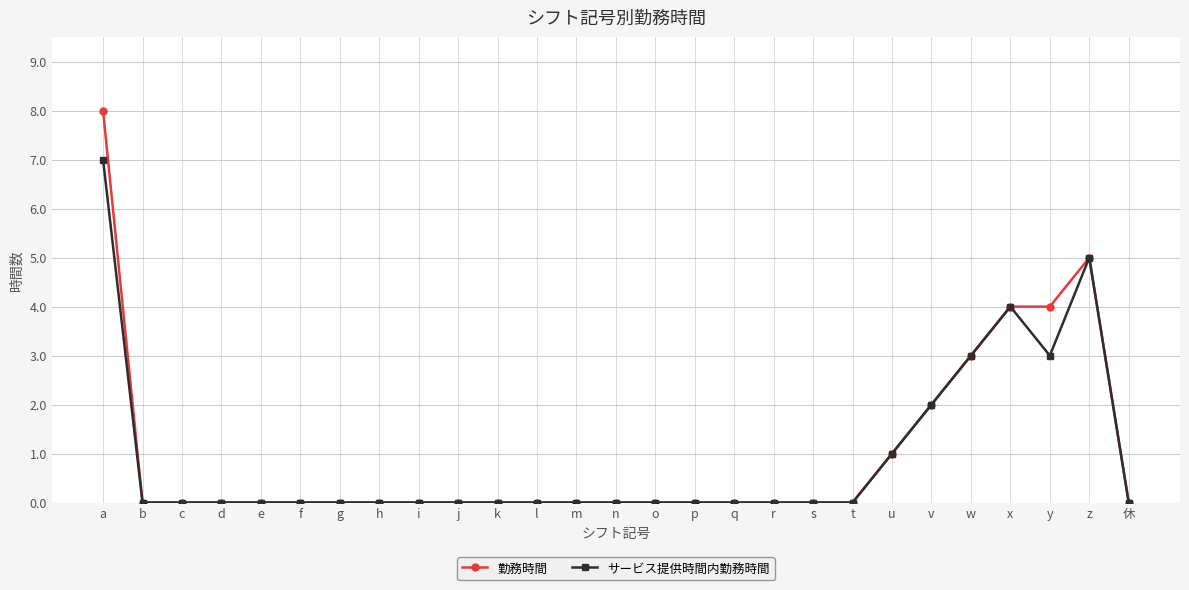

In サービス提供時間内勤務時間, how many points are higher than both neighbors (excluding endpoints)?

2